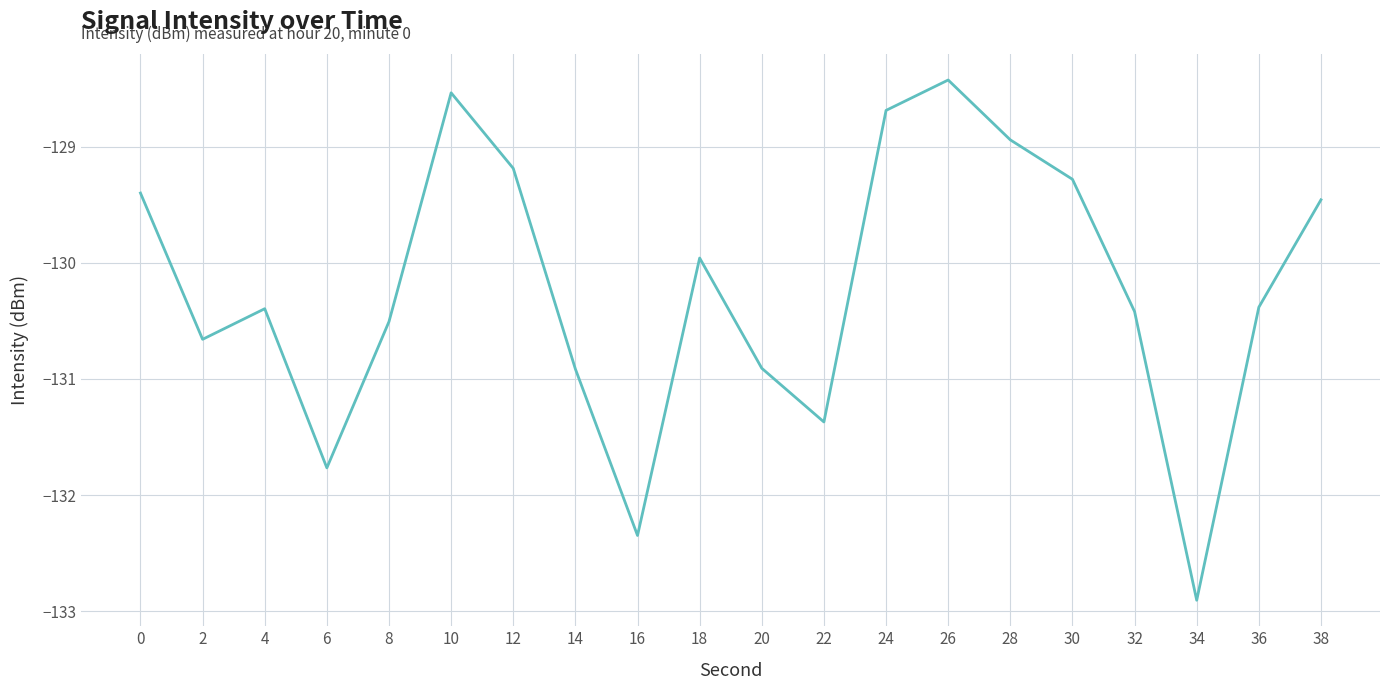

Reading left to right, list all the values displayed in this chart.

0=-129.4	2=-130.7	4=-130.4	6=-131.8	8=-130.5	10=-128.5	12=-129.2	14=-130.9	16=-132.3	18=-130.0	20=-130.9	22=-131.4	24=-128.7	26=-128.4	28=-128.9	30=-129.3	32=-130.4	34=-132.9	36=-130.4	38=-129.5